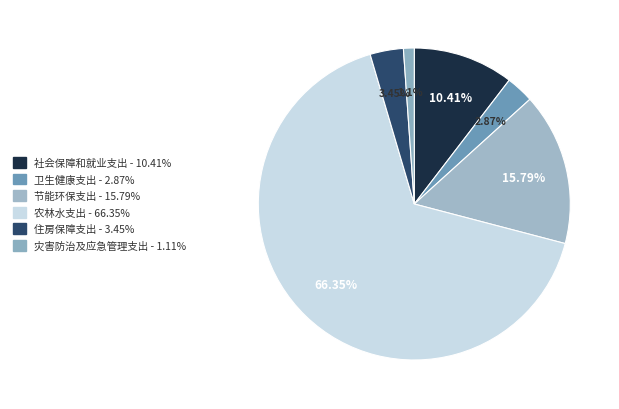

Does 灾害防治及应急管理支出 represent more than half of the total?

No